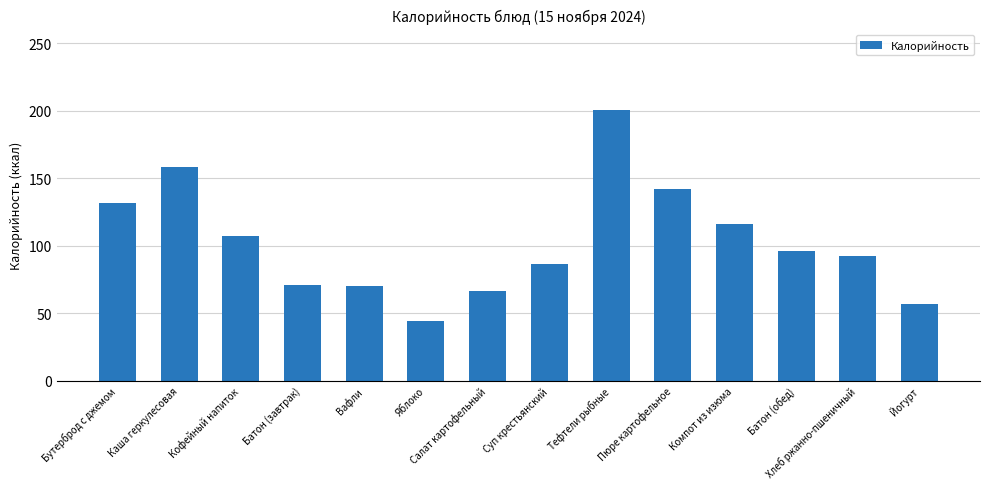

What is the change in value from Батон (завтрак) to Пюре картофельное?

+71.7